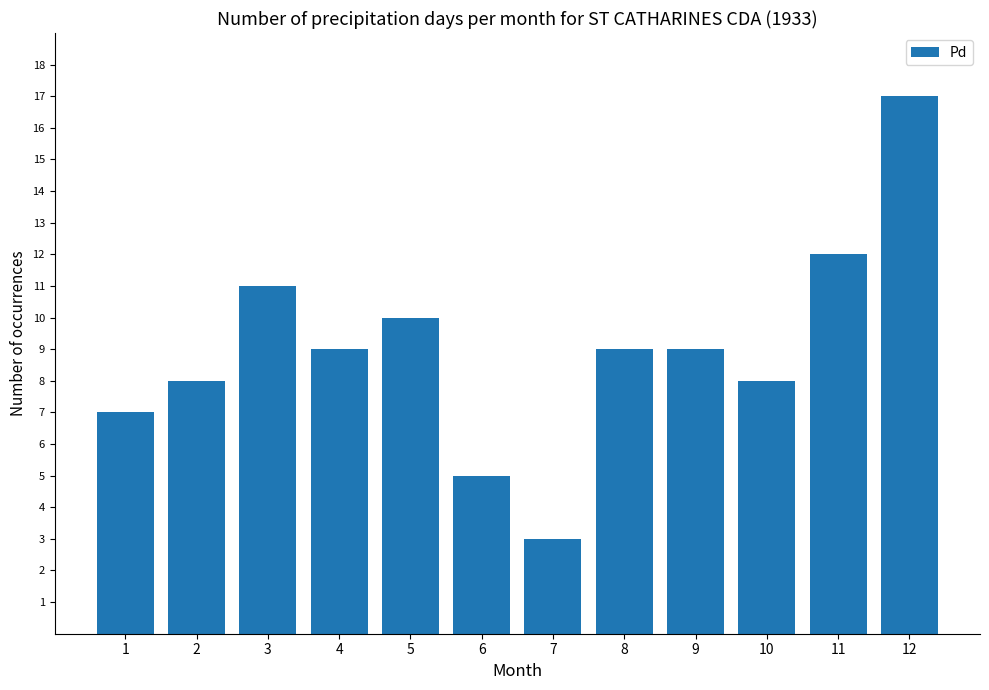

Reading right to left, transcribe all the data shown in this chart.

17	12	8	9	9	3	5	10	9	11	8	7